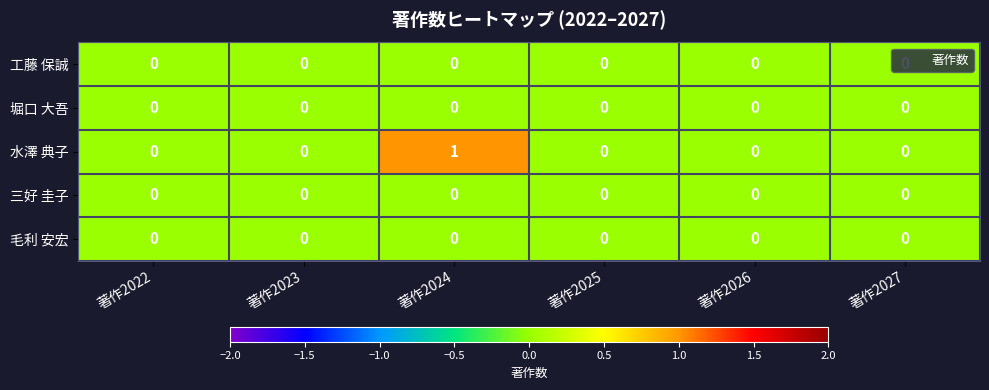

How many categories are shown in the chart?

6